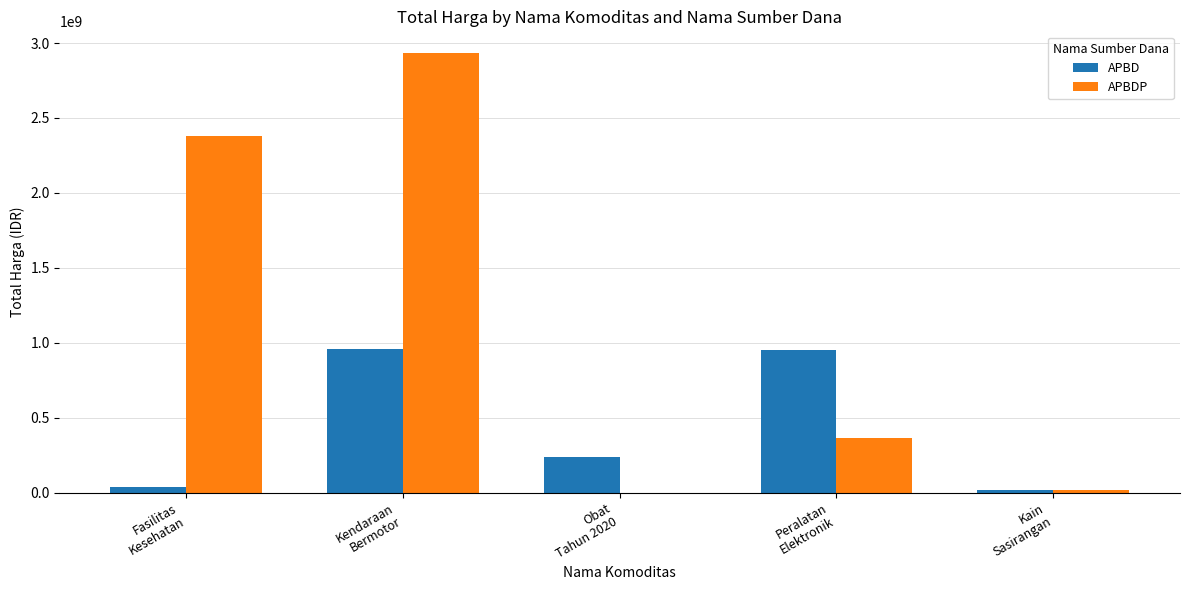

What is the maximum value shown in the chart?

2931562000